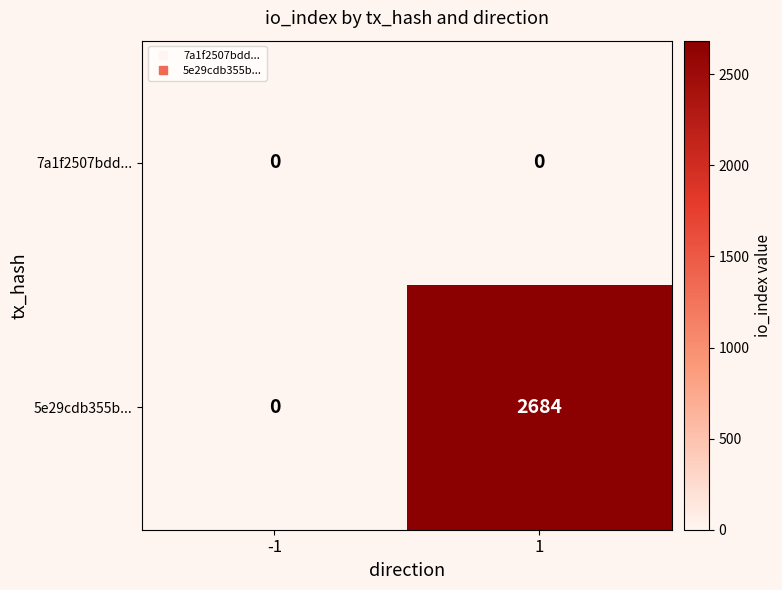

Which series changed the most between -1 and 1?

5e29cdb355b...